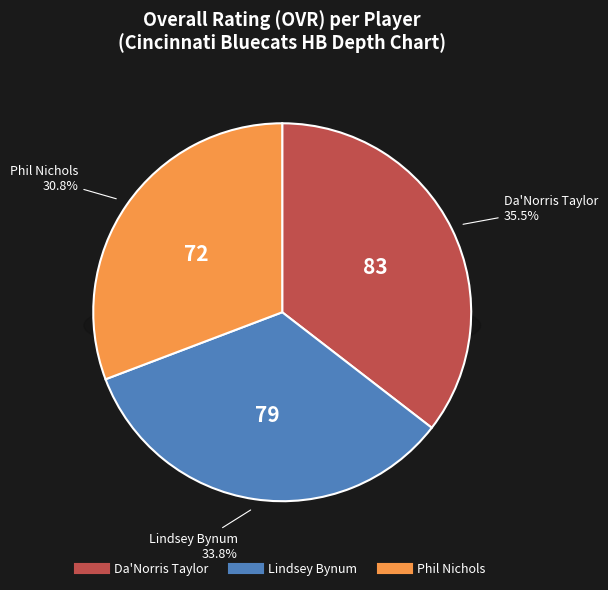

What is the smallest slice in the pie chart?

Phil Nichols